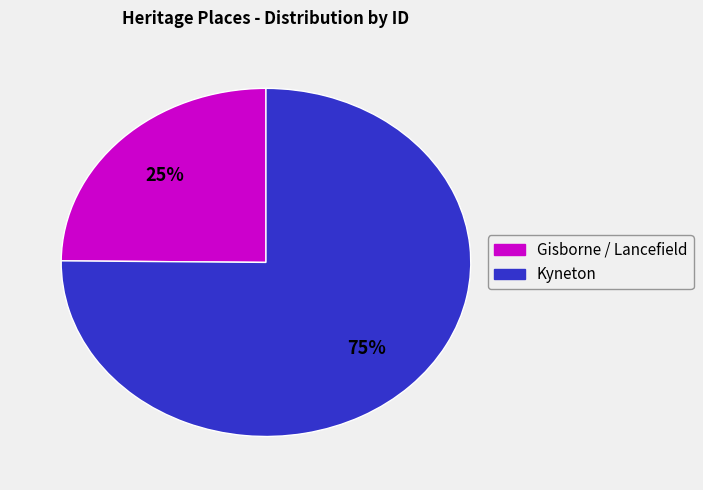

To the nearest percent, what is the difference between the largest and smallest slice percentages?

50%